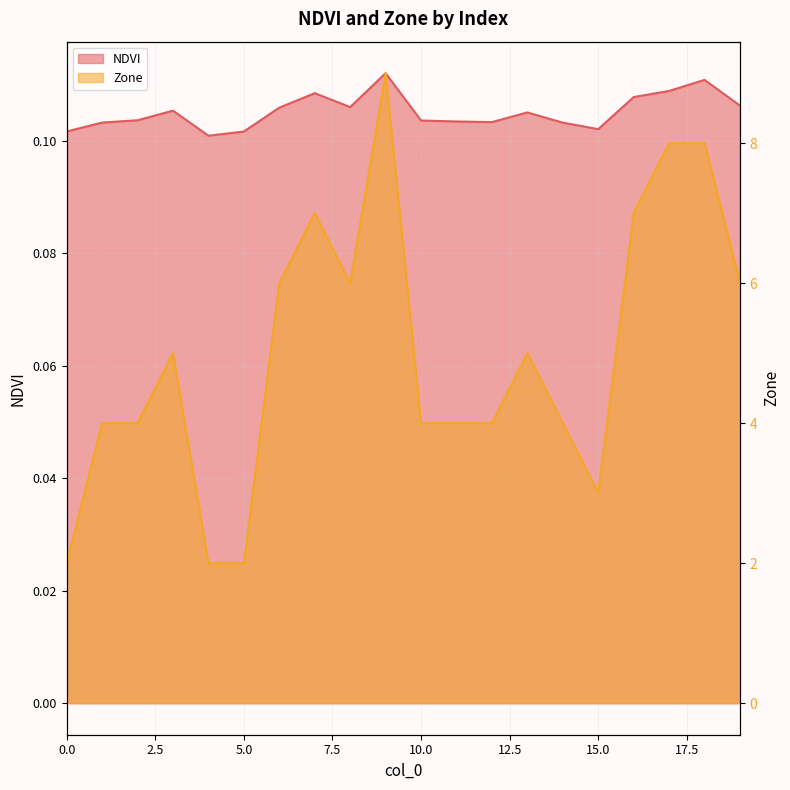

What is the minimum value for Zone?

2.0